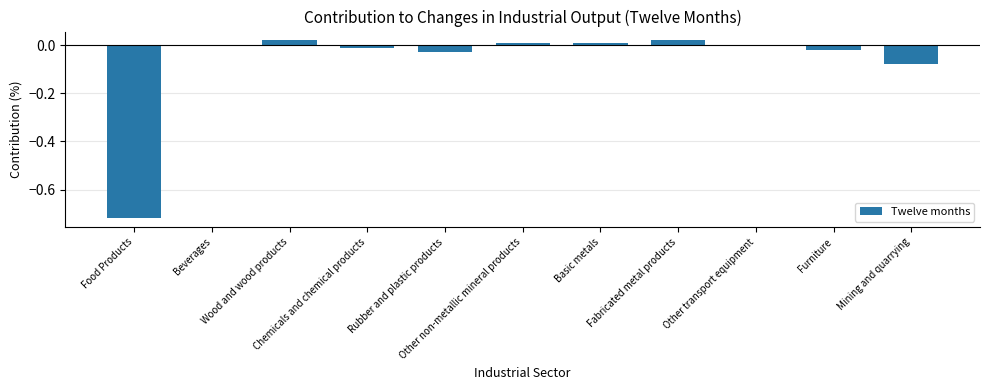

What is the sum of all values?

-0.8